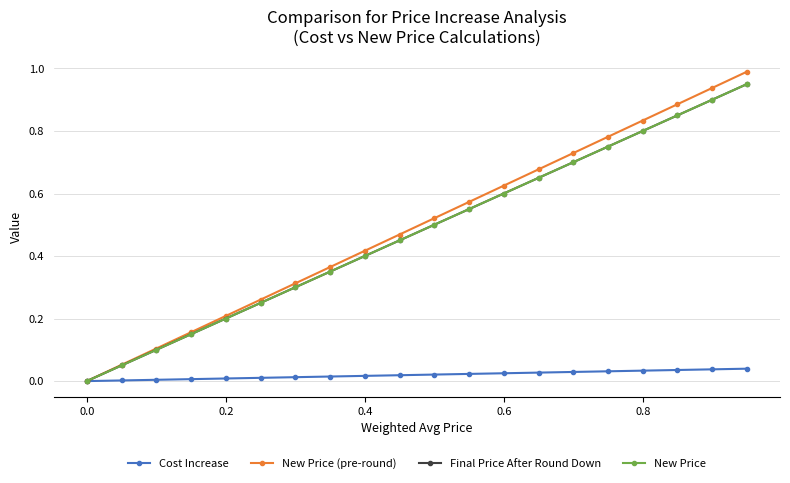

At how many categories does at least one series exceed 0?

19